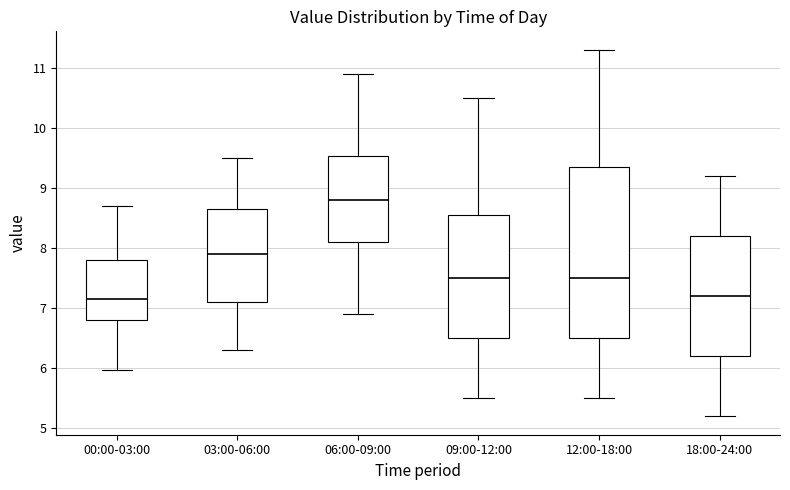

Reading left to right, transcribe this box plot: for each box, give where its median line is, the range the box spans, and where its two whiskers end, as read against the y-axis. The values are not printed on the chart, so give them approximately, as read against the axis.

00:00-03:00: median 7.2, box 6.8 to 7.8, whiskers 6.0 to 8.7
03:00-06:00: median 7.9, box 7.1 to 8.7, whiskers 6.3 to 9.5
06:00-09:00: median 8.8, box 8.1 to 9.5, whiskers 6.9 to 10.9
09:00-12:00: median 7.5, box 6.5 to 8.6, whiskers 5.5 to 10.5
12:00-18:00: median 7.5, box 6.5 to 9.4, whiskers 5.5 to 11.3
18:00-24:00: median 7.2, box 6.2 to 8.2, whiskers 5.2 to 9.2